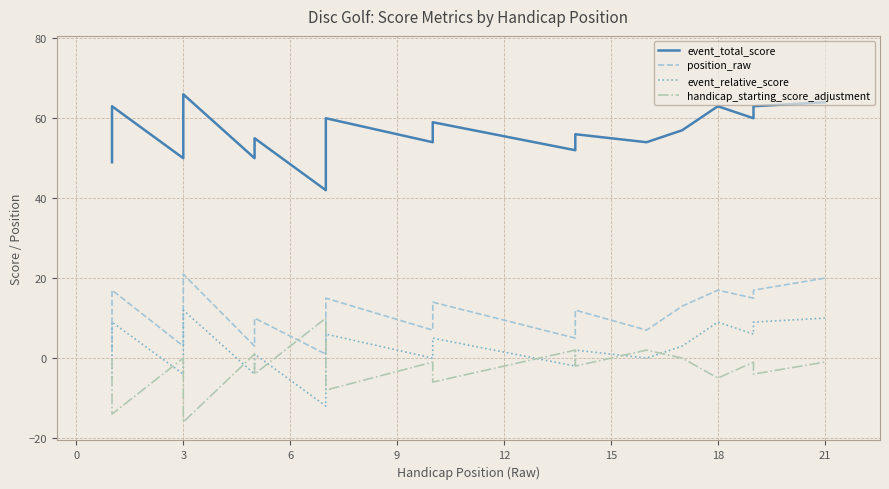

Reading right to left, what are all the values shown in this chart?

event_total_score: 64	63	60	63	57	54	56	52	59	55	54	54	60	52	42	55	50	66	50	63	49
position_raw: 20	17	15	17	13	7	12	5	14	10	7	7	15	5	1	10	3	21	3	17	2
event_relative_score: 10	9	6	9	3	0	2	-2	5	1	0	0	6	-2	-12	1	-4	12	-4	9	-5
handicap_starting_score_adjustment: -1	-4	-1	-5	0	2	-2	2	-6	-2	-1	-1	-8	0	10	-4	1	-16	0	-14	0